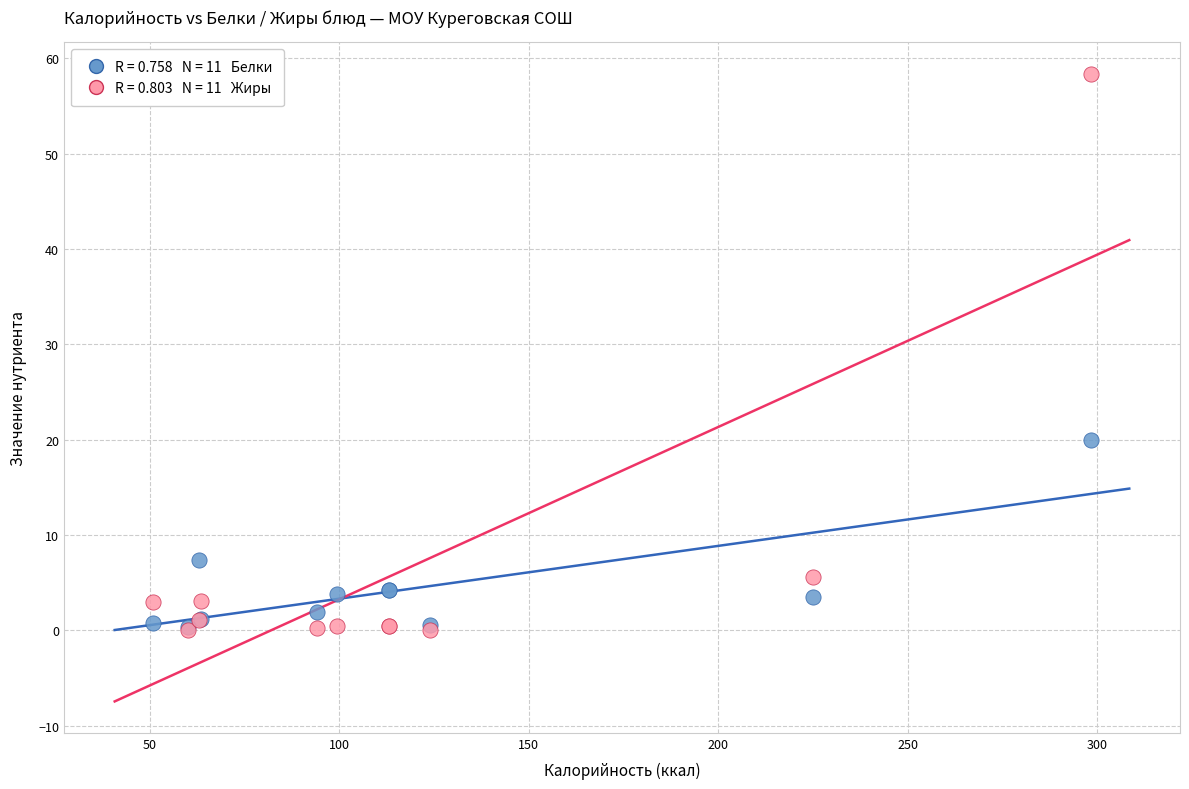

Across all series, what Y value is closest to 29?

20.0